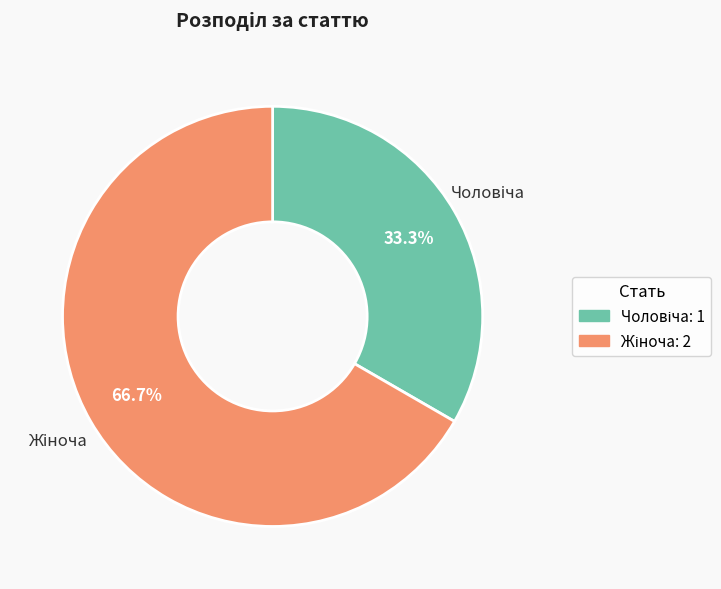

Is there any slice that represents more than half of the pie?

Yes